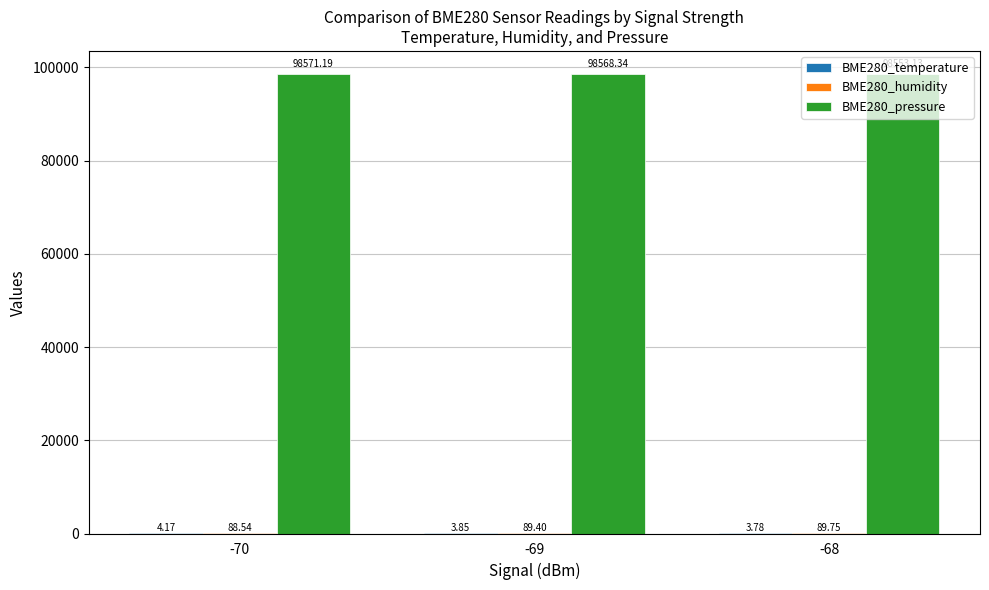

Are the bars grouped side by side (vs. stacked)?

Yes